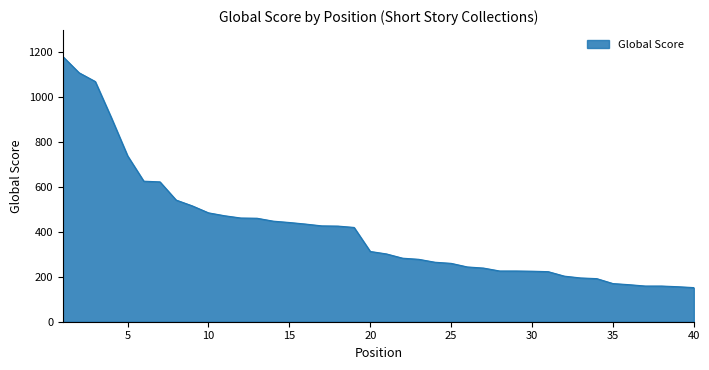

What is the smallest value displayed?

152